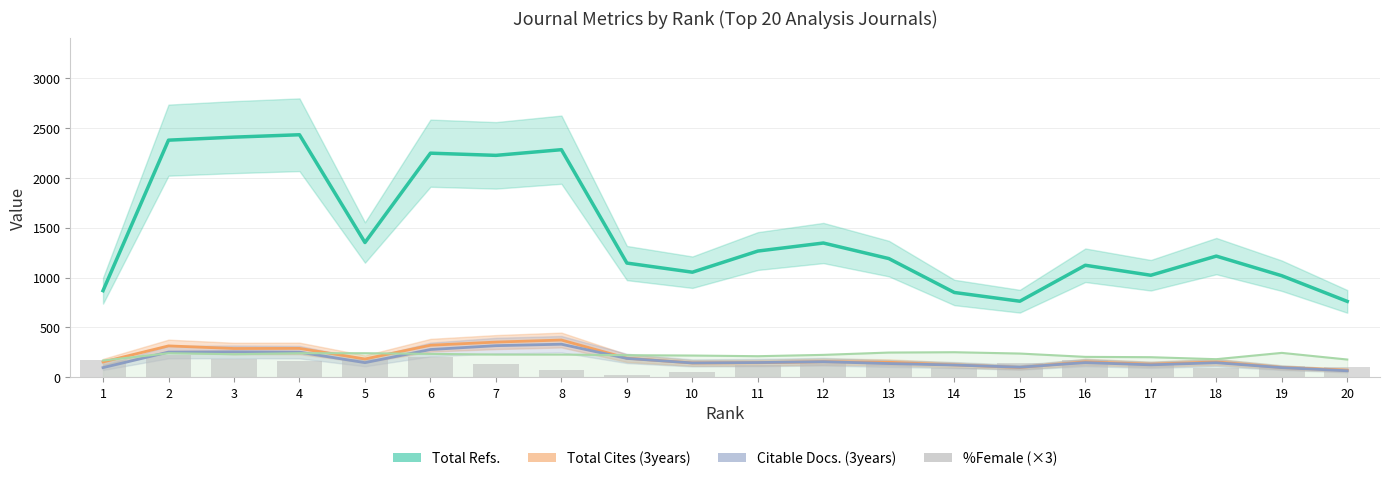

How many bars are there in total?

20